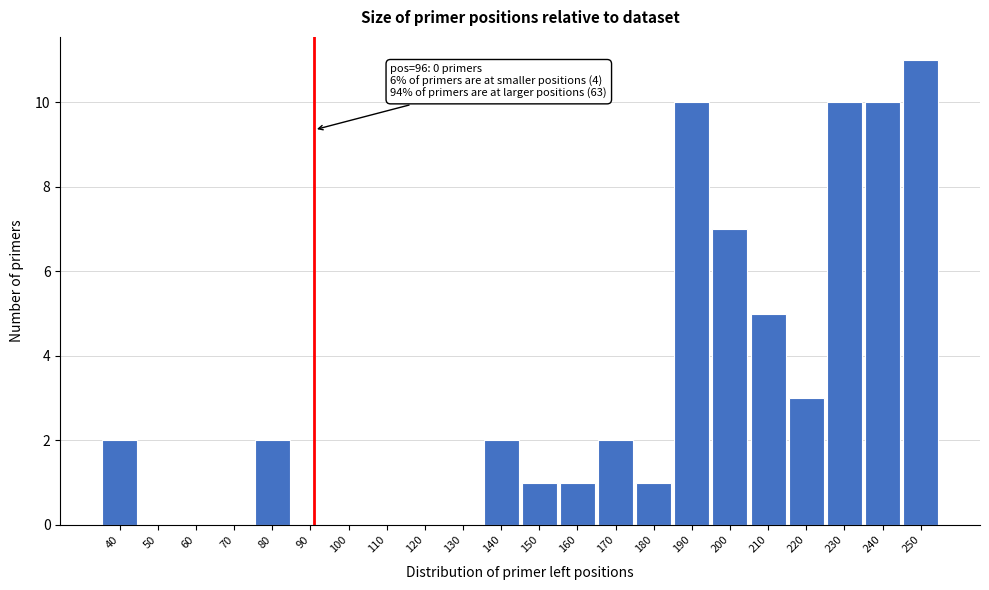

Reading left to right, transcribe all the data shown in this chart.

40=2	50=0	60=0	70=0	80=2	90=0	100=0	110=0	120=0	130=0	140=2	150=1	160=1	170=2	180=1	190=10	200=7	210=5	220=3	230=10	240=10	250=11